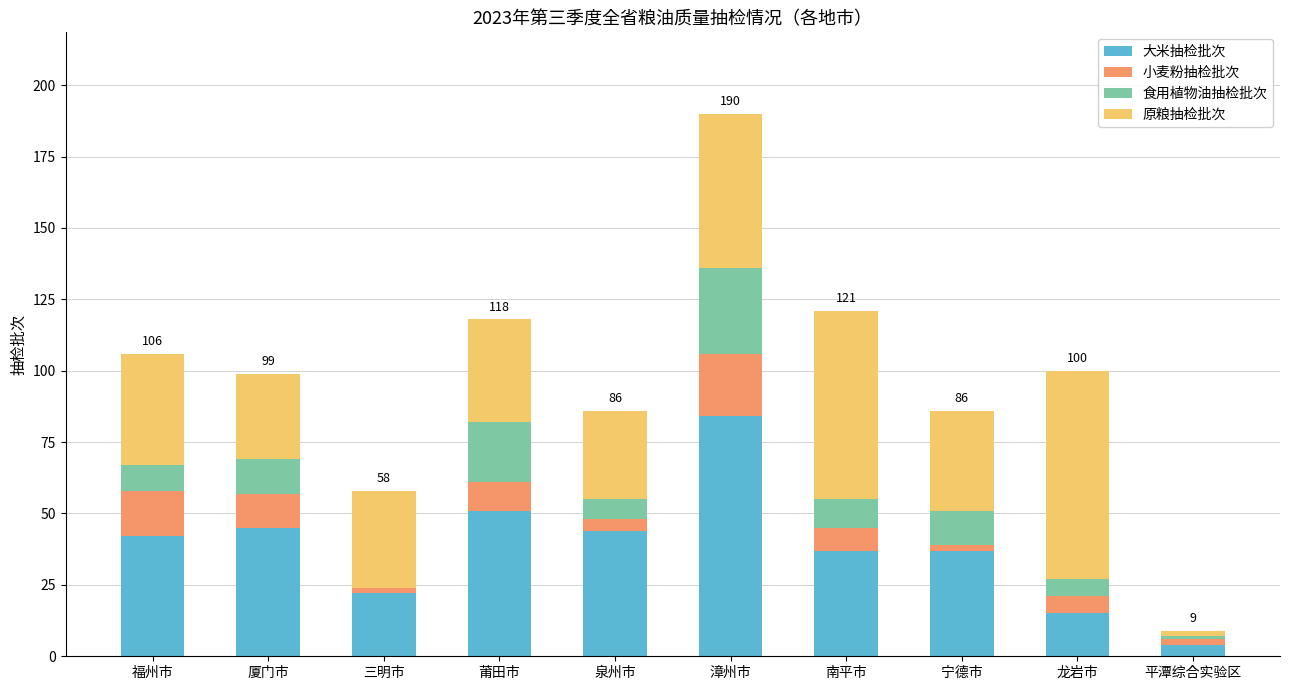

At which category is the sum across all series the highest?

漳州市